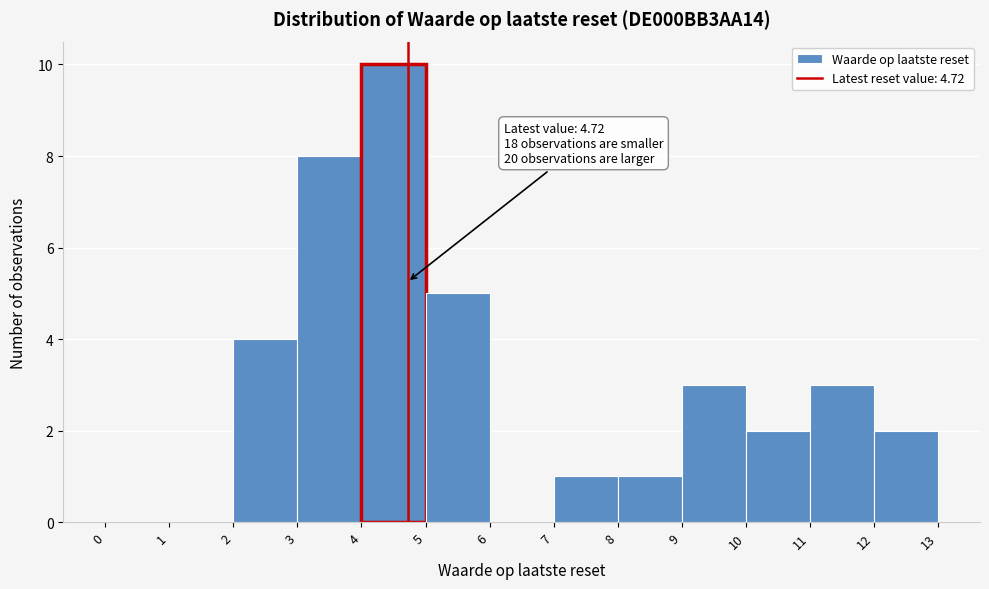

Which range on the x-axis has the tallest bar?

4 to 5